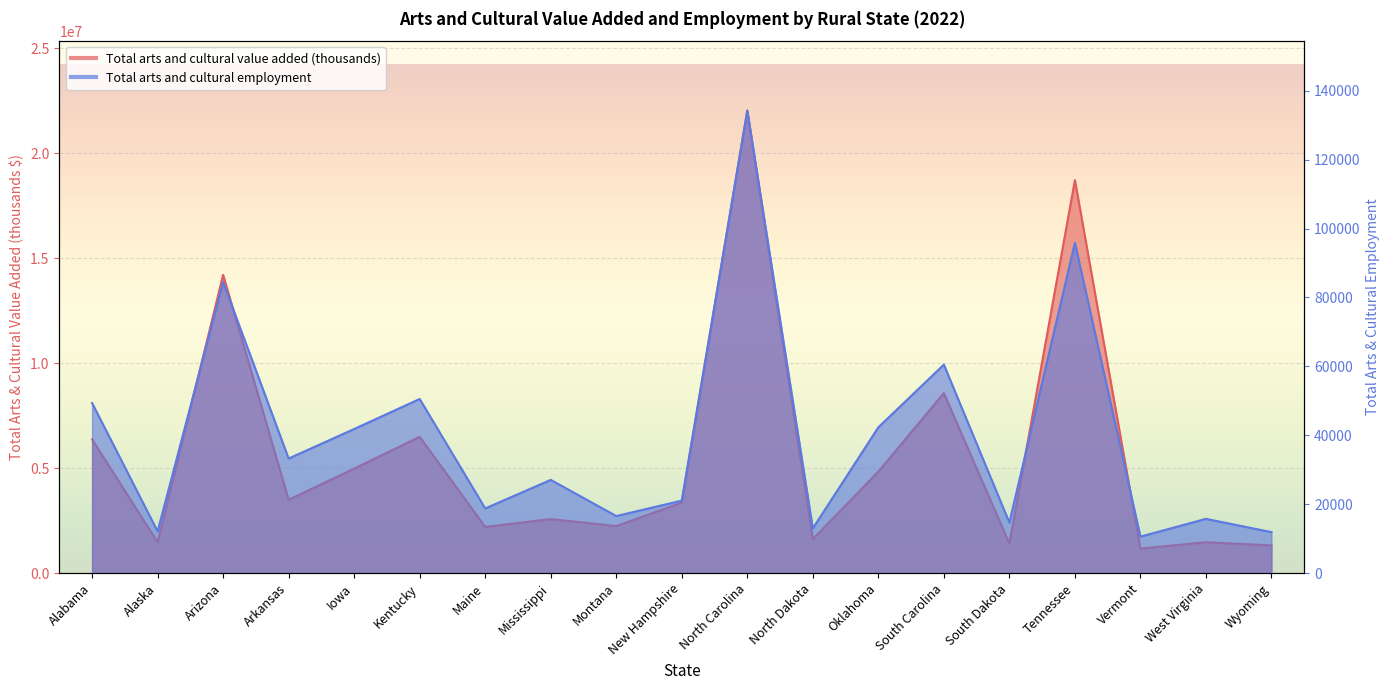

The value of Total arts and cultural value added (thousands) at North Carolina is 9714411. True or false?

False